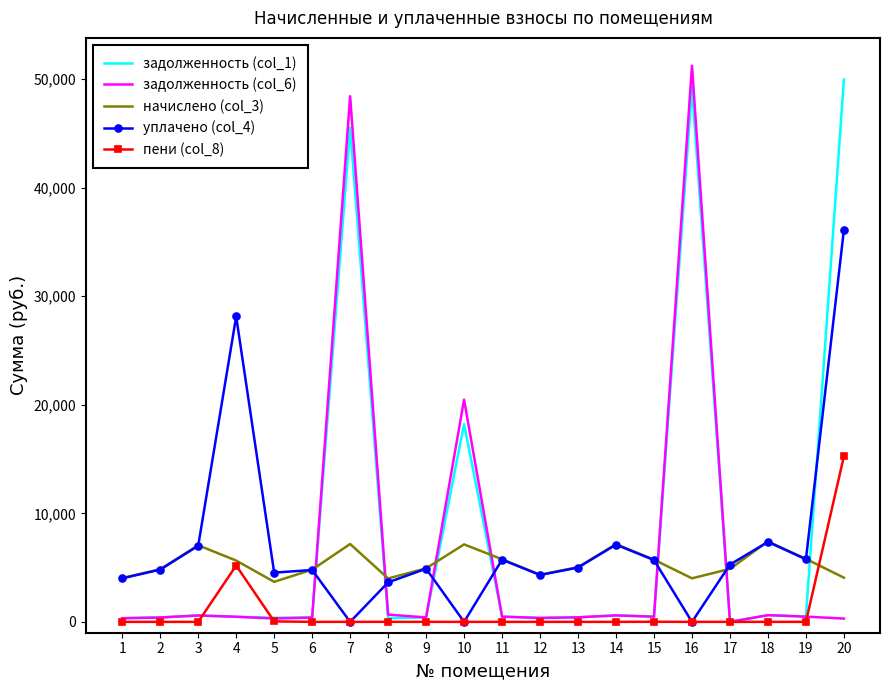

What is the total value across all series at 7?

101146.8